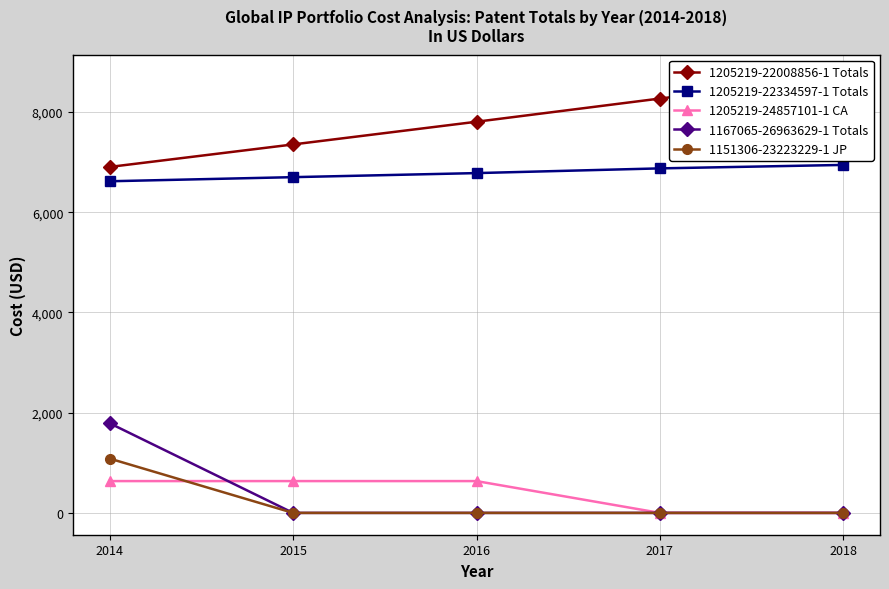

True or false: 1205219-24857101-1 CA and 1205219-22334597-1 Totals cross at least once.

False